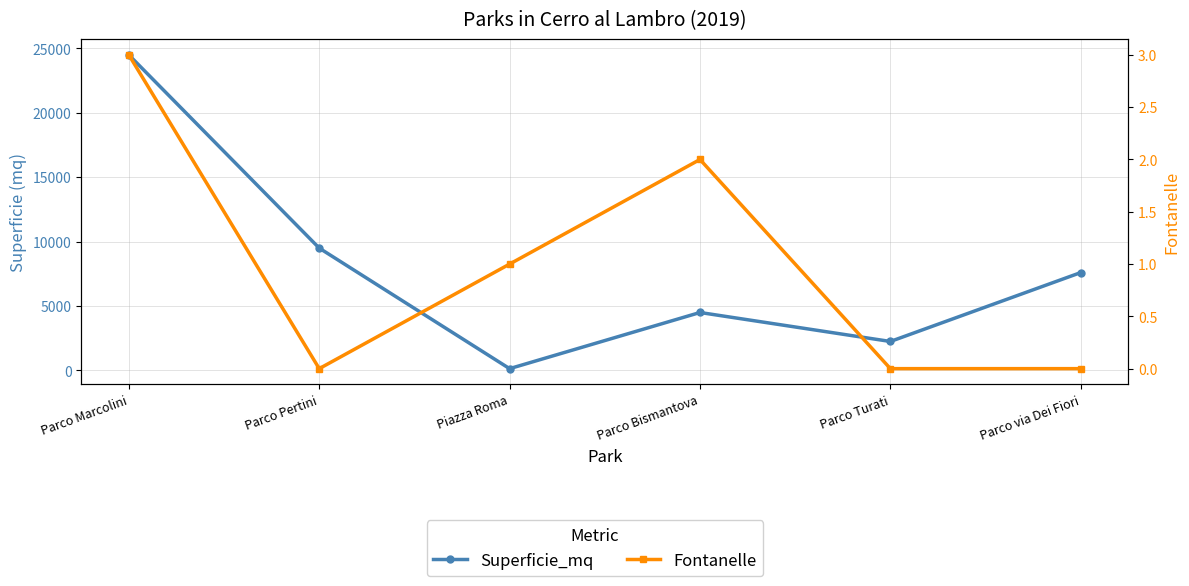

Reading left to right, list all the values displayed in this chart.

Superficie_mq: Parco Marcolini=24500	Parco Pertini=9500	Piazza Roma=140	Parco Bismantova=4500	Parco Turati=2250	Parco via Dei Fiori=7600
Fontanelle: Parco Marcolini=3	Parco Pertini=0	Piazza Roma=1	Parco Bismantova=2	Parco Turati=0	Parco via Dei Fiori=0